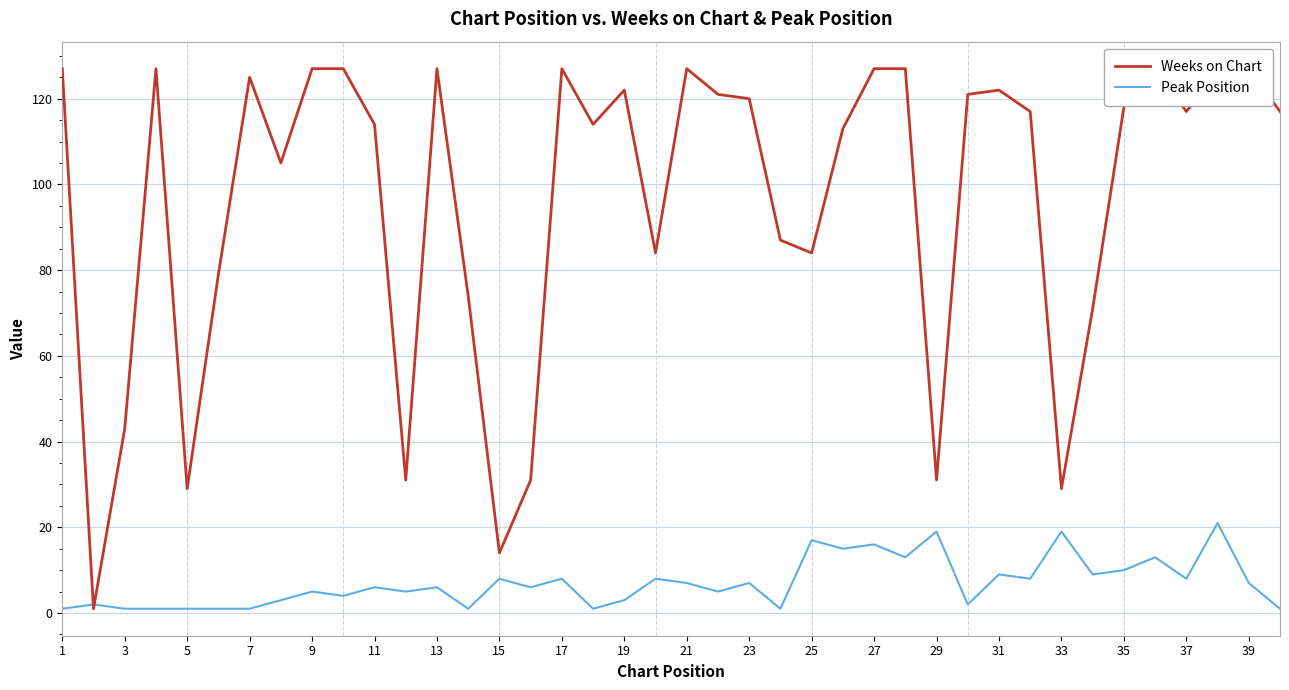

What is the smallest value displayed?

1